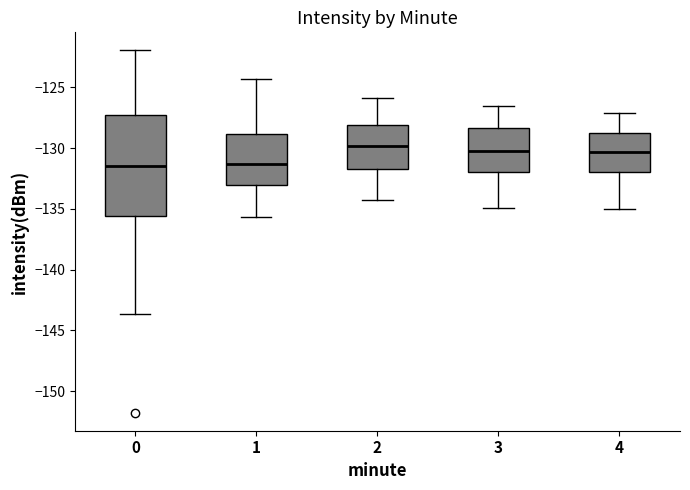

Reading left to right, transcribe this box plot: for each box, give where its median line is, the range the box spans, and where its two whiskers end, as read against the y-axis. The values are not printed on the chart, so give them approximately, as read against the axis.

0: median -131.5, box -135.5 to -127.5, whiskers -143.5 to -122.0
1: median -131.5, box -133.0 to -129.0, whiskers -135.5 to -124.5
2: median -130.0, box -131.5 to -128.0, whiskers -134.5 to -126.0
3: median -130.0, box -132.0 to -128.5, whiskers -135.0 to -126.5
4: median -130.5, box -132.0 to -128.5, whiskers -135.0 to -127.0